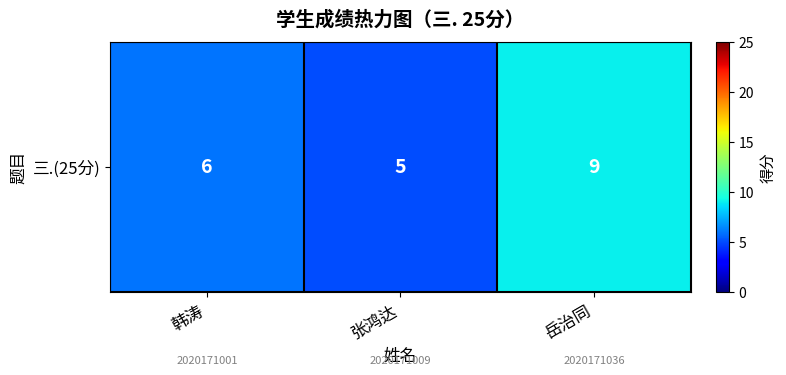

Count the values in the range 5 to 9.

3